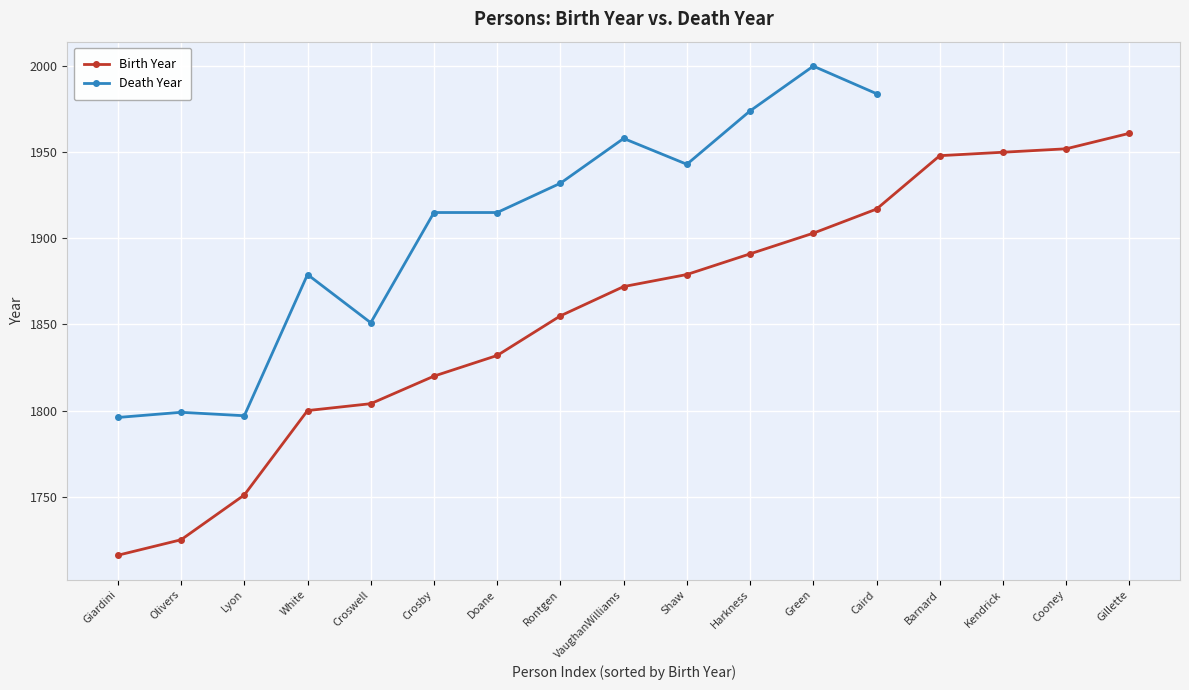

What is the difference between the maximum and minimum values in the Death Year series?

204.0